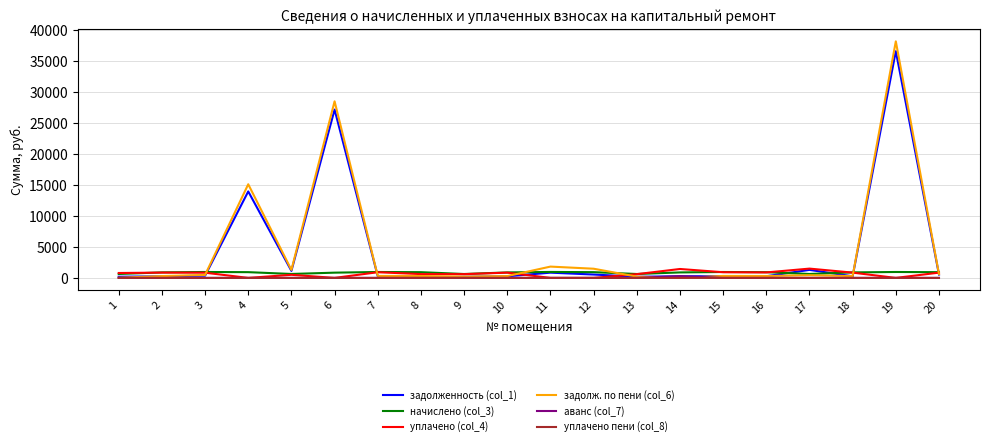

Does the chart have visible grid lines?

Yes